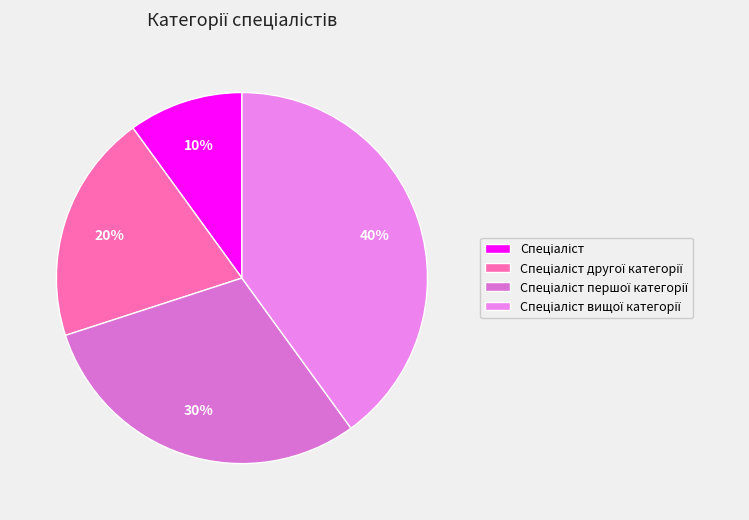

To the nearest percent, what is the average slice percentage?

25%